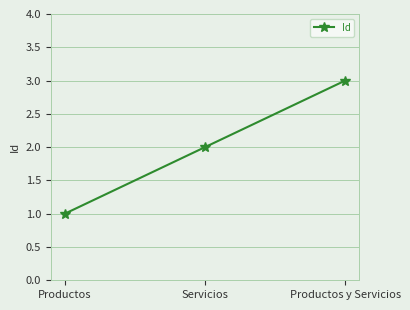

What is the change in value from Productos to Productos y Servicios?

+2